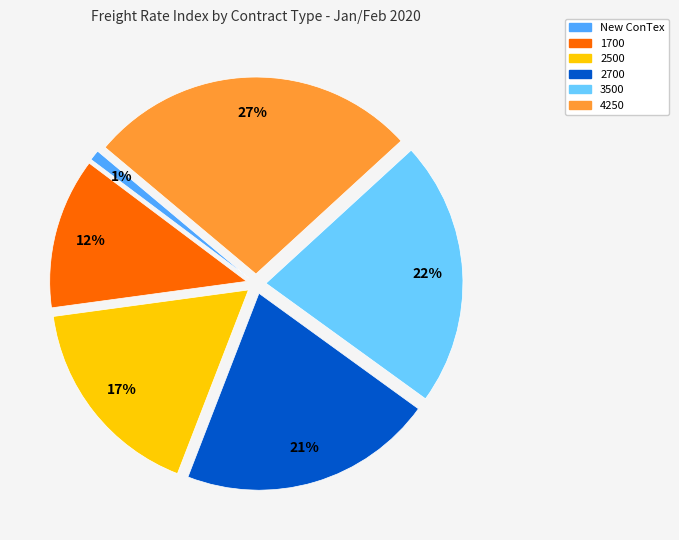

True or false: 2500 accounts for 26% of the total.

False